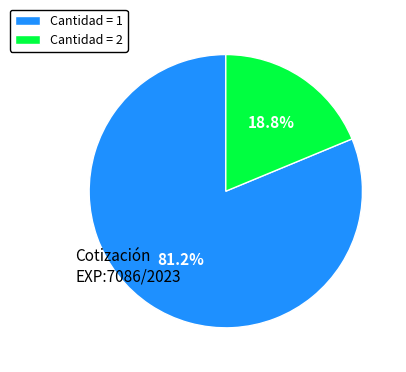

How many slices are in this pie chart?

2